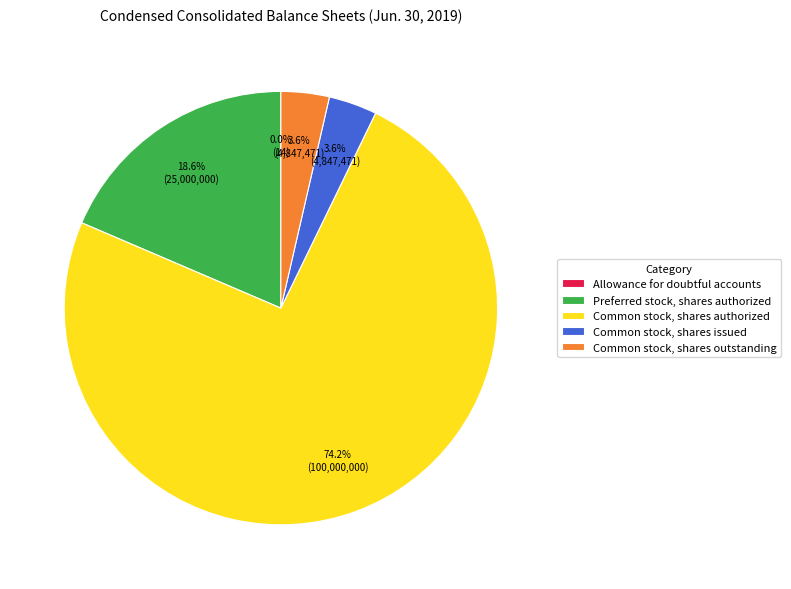

What is the ratio of the value at Common stock, shares authorized to the value at Common stock, shares outstanding?

20.6